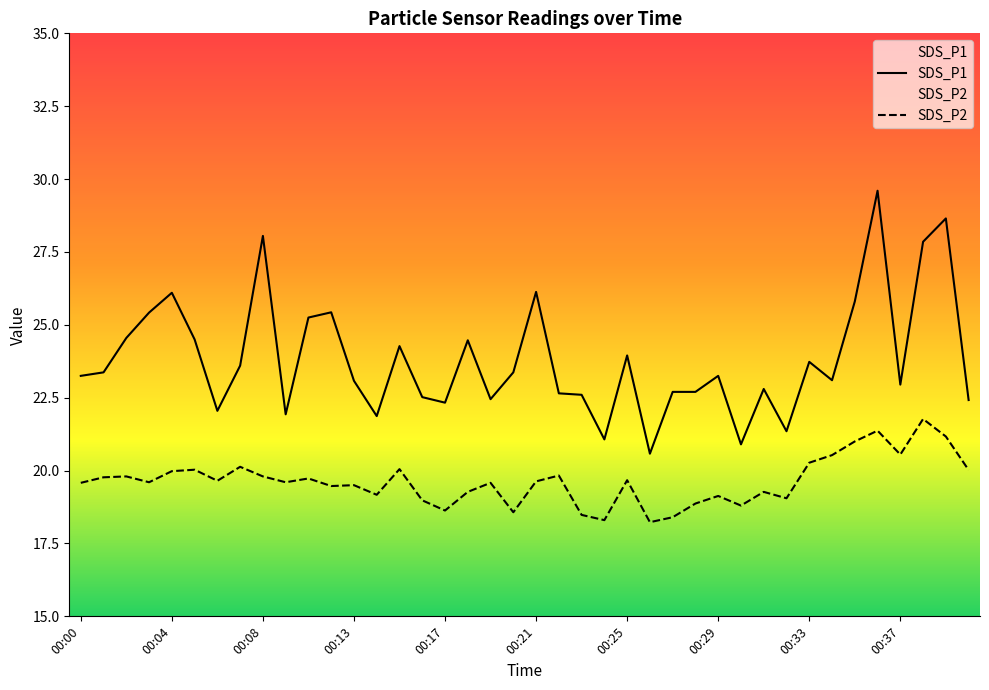

What is the difference between the second highest and second lowest values in the SDS_P2 series?

3.1